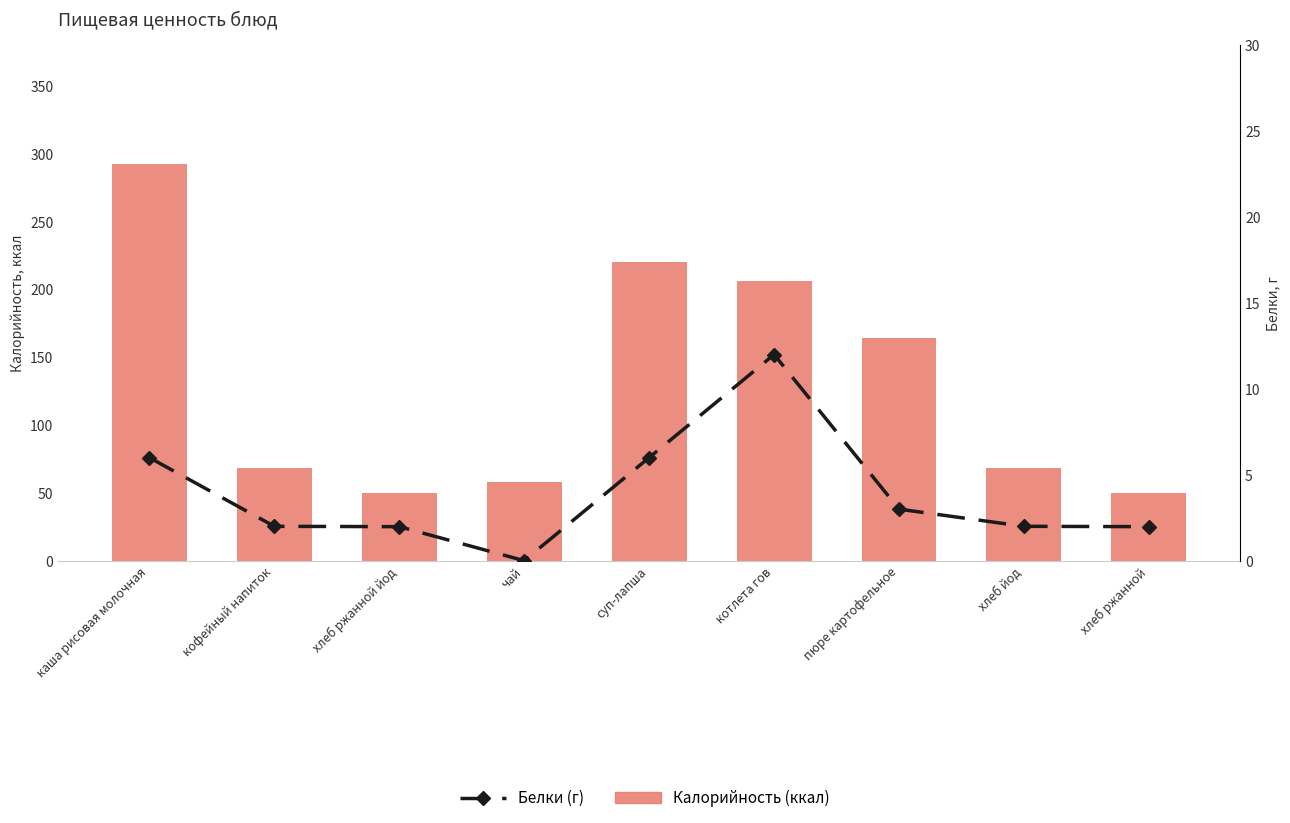

What is the difference between the Калорийность (ккал) values at суп-лапша and хлеб ржанной йод?

170.4